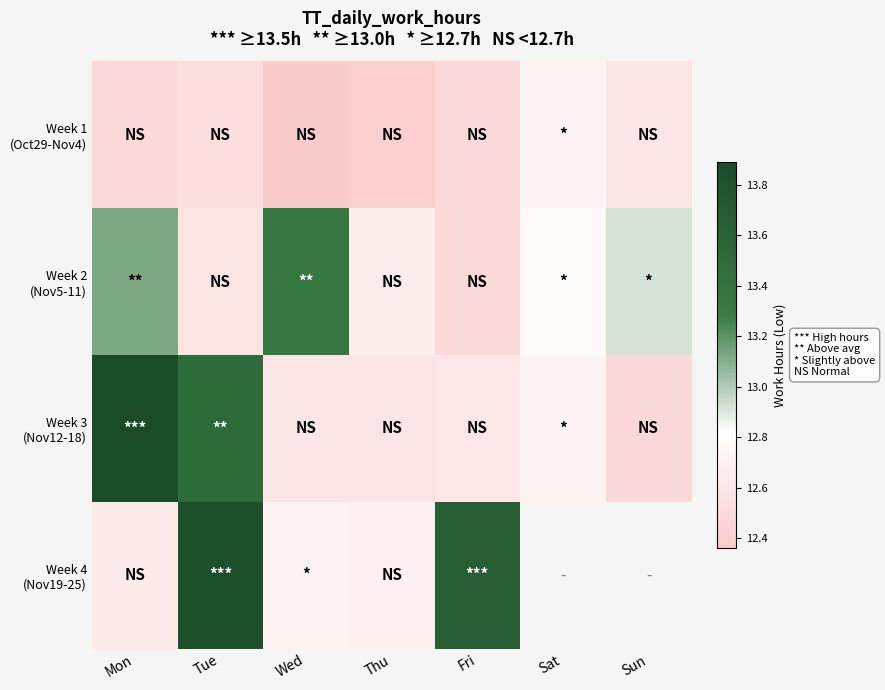

What is the smallest value displayed?

12.4